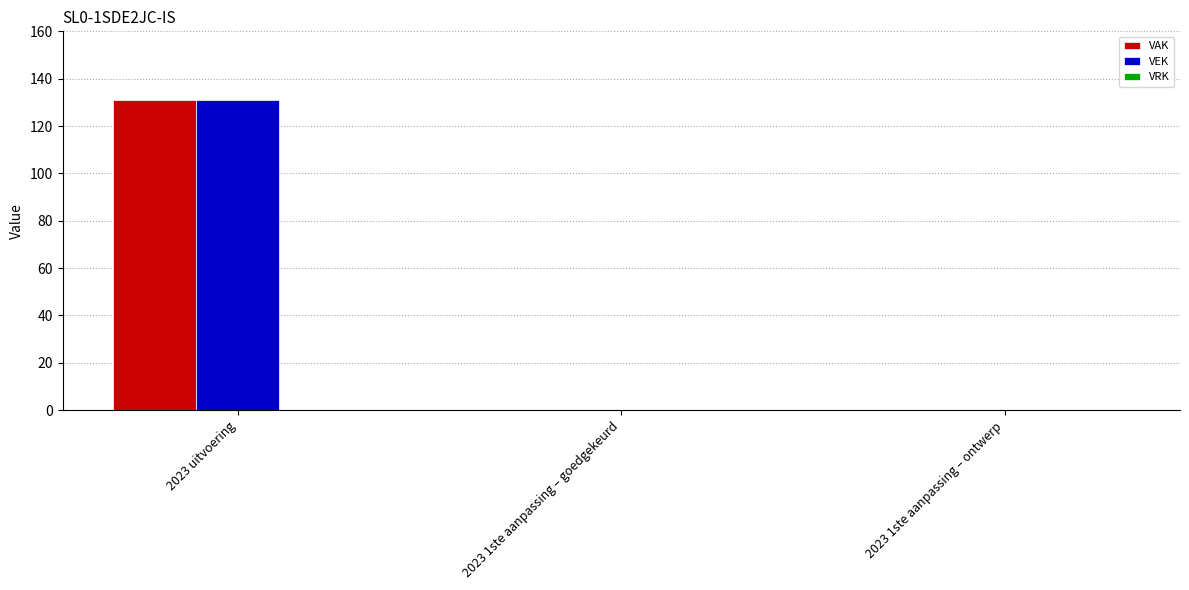

What is the sum of all VAK values?

131